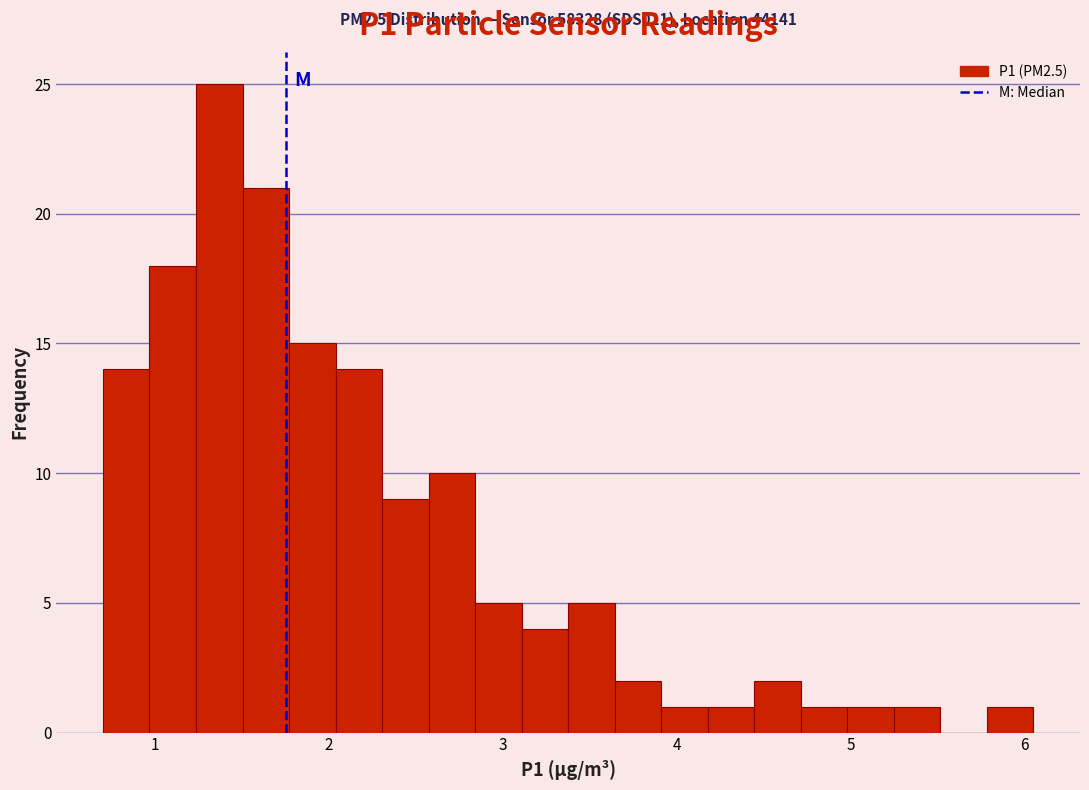

Around what value on the x-axis is the tallest bar? Give the approximate position of its centre, as read against the axis.

1.4